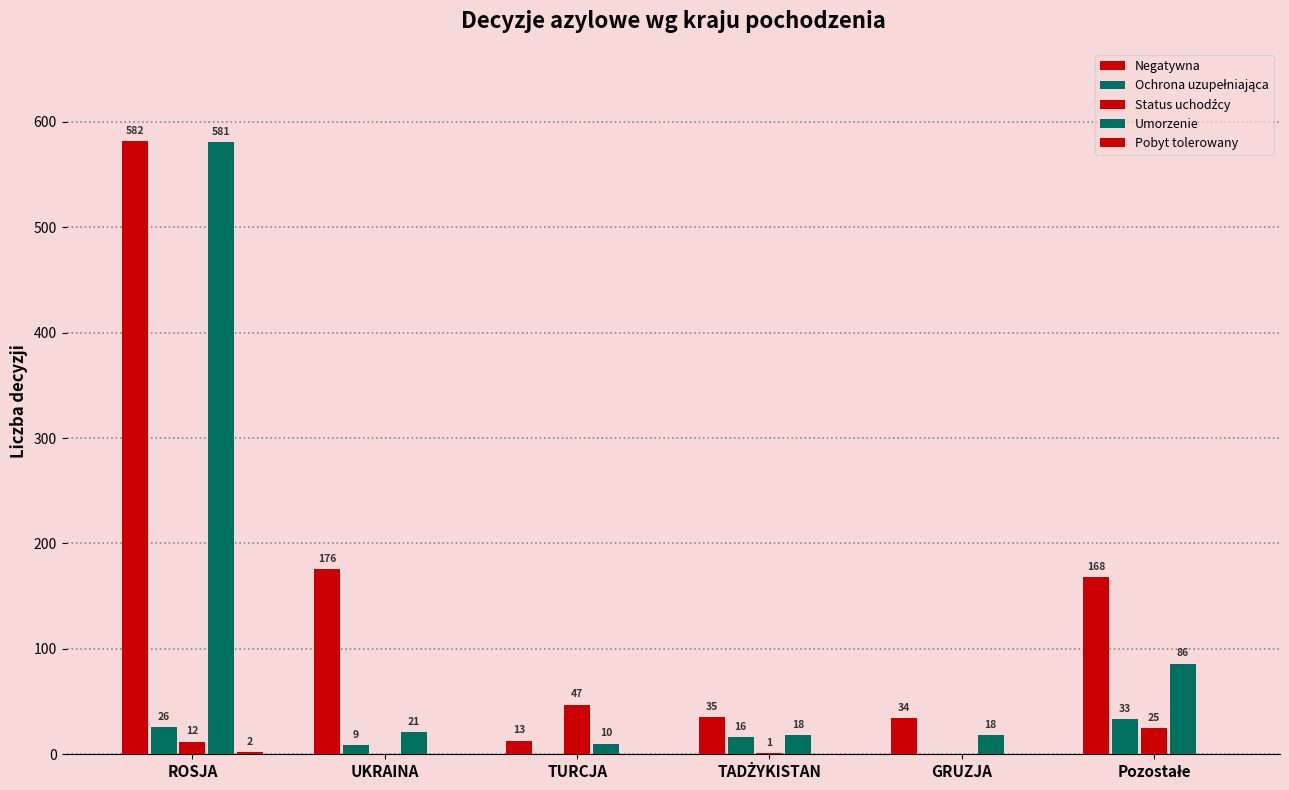

List the labels in order of Ochrona uzupełniająca value, smallest first.

TURCJA, GRUZJA, UKRAINA, TADŻYKISTAN, ROSJA, Pozostałe